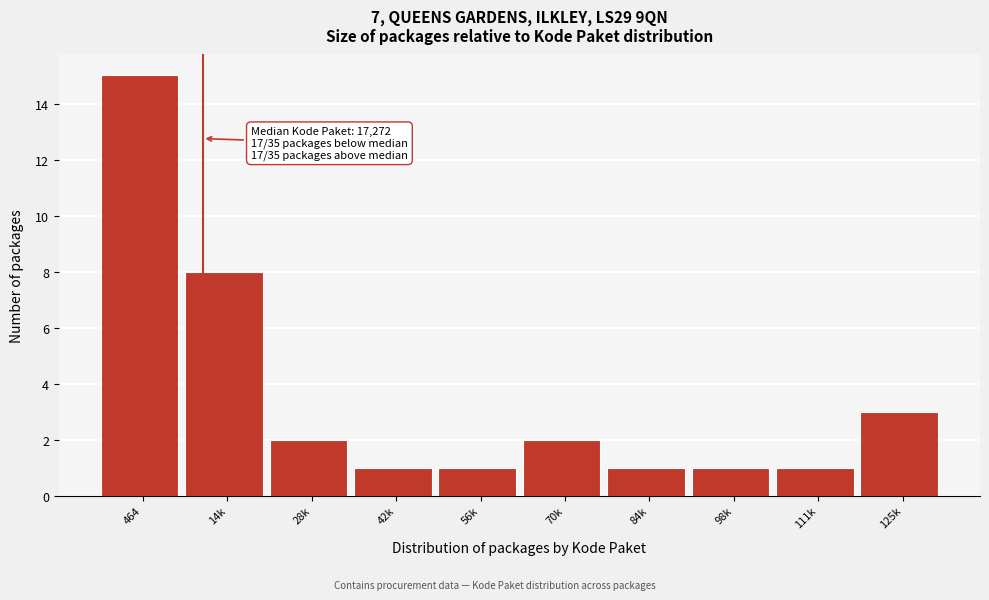

Reading left to right, what are all the values shown in this chart?

15	8	2	1	1	2	1	1	1	3